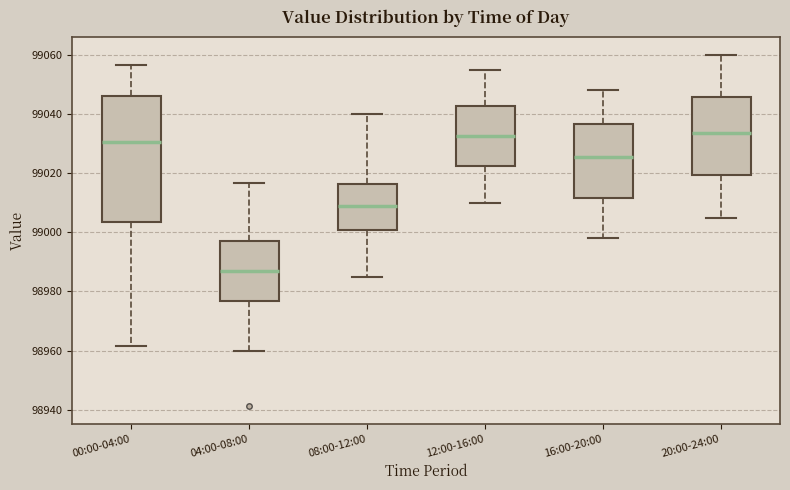

Where is the upper edge of the box for 12:00-16:00 on the y-axis? The values are not printed on the chart, so give them approximately, as read against the axis.

99042